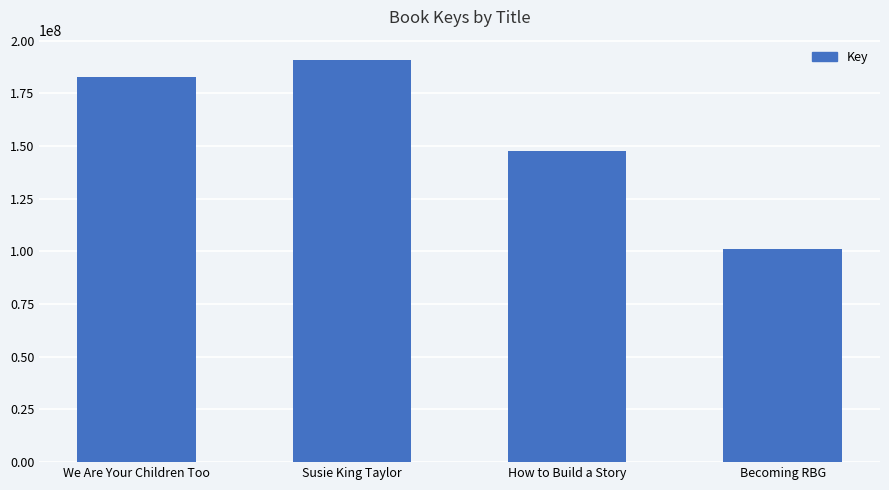

Reading right to left, transcribe all the data shown in this chart.

100952866	147785102	190885377	182691926